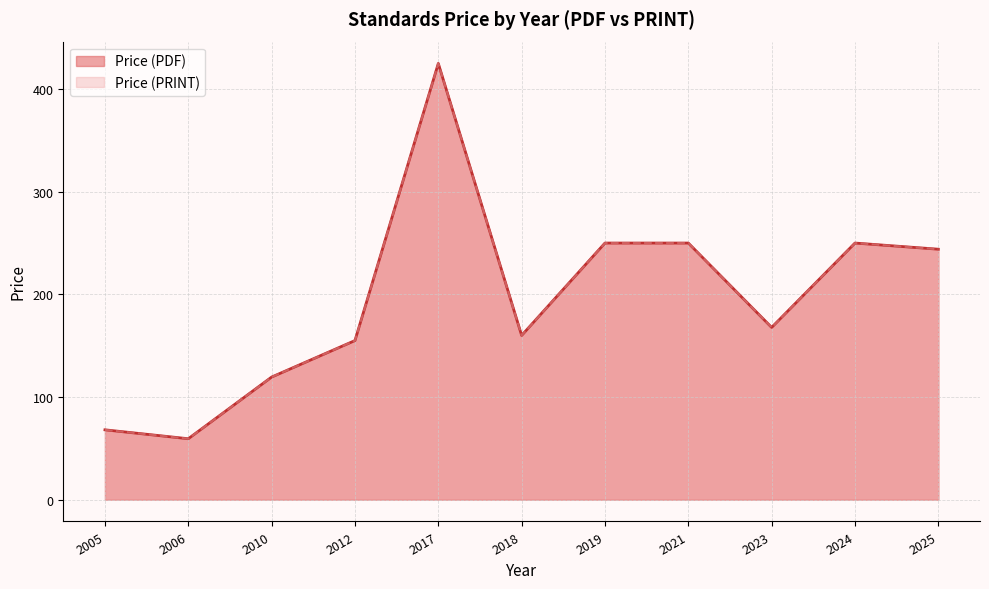

Which series has the widest spread of values?

Price (PDF)